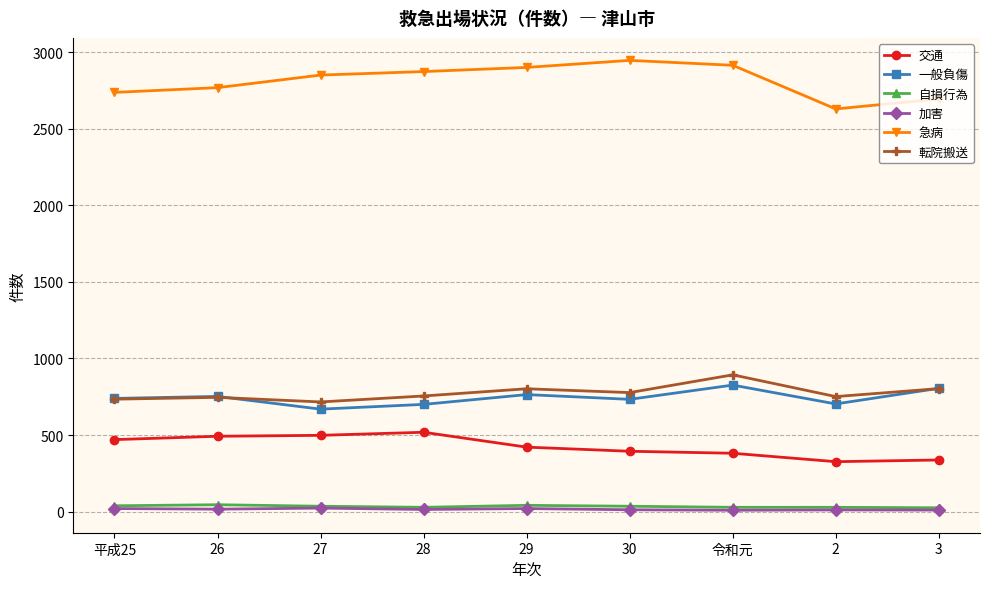

What is the greatest value displayed?

2946